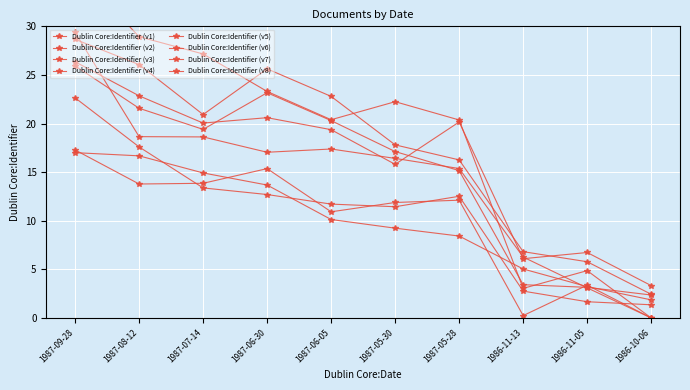

The value at 1987-05-28 is 28.4. True or false?

False